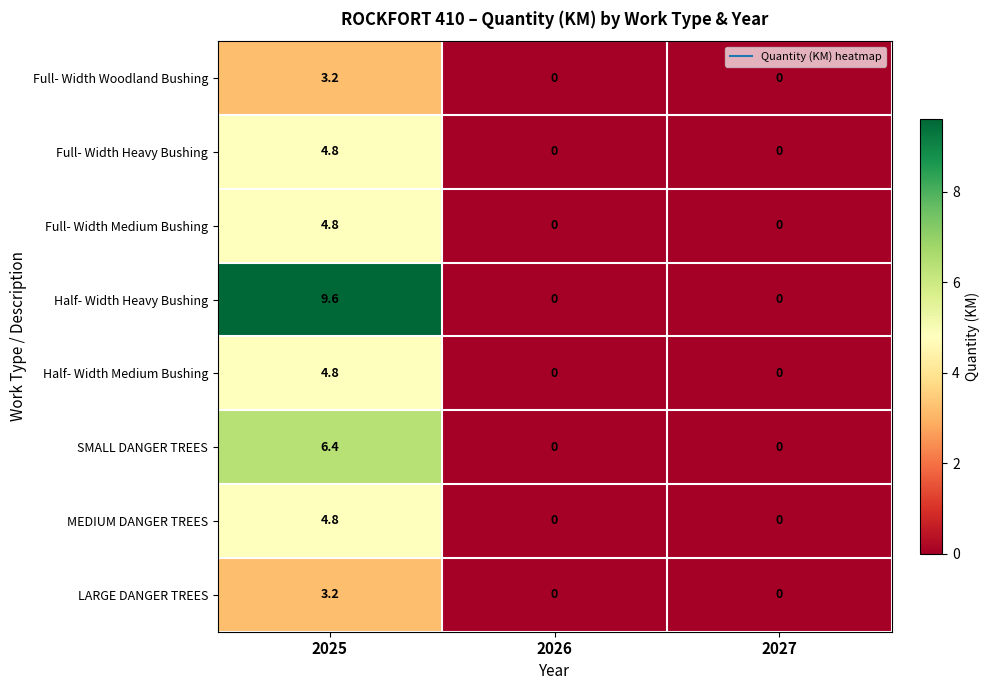

How many categories are shown in the chart?

3